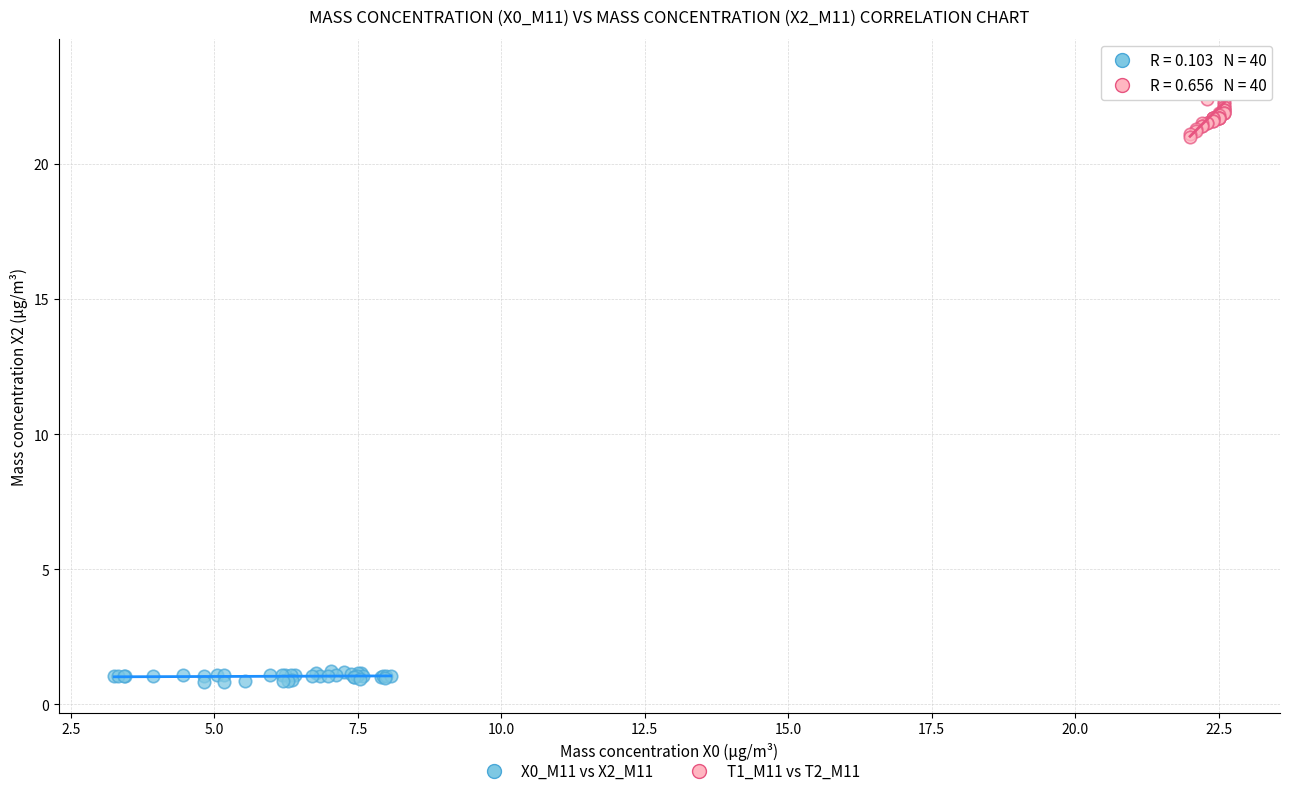

Which series contains the lowest Y value?

X0_M11 vs X2_M11